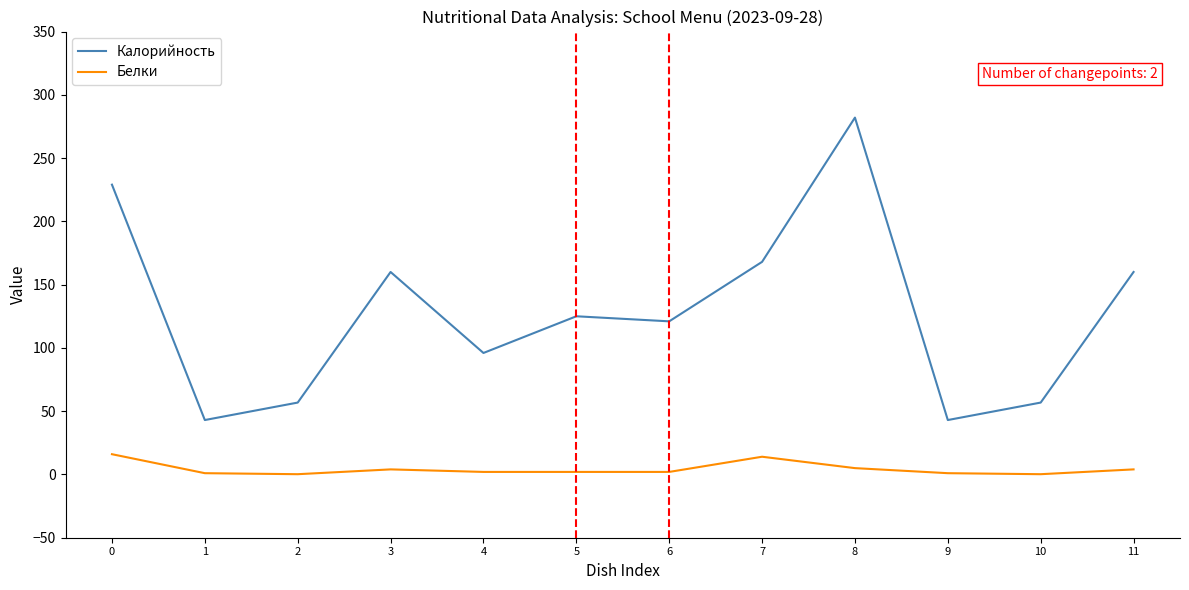

True or false: Калорийность and Белки intersect in this chart.

False